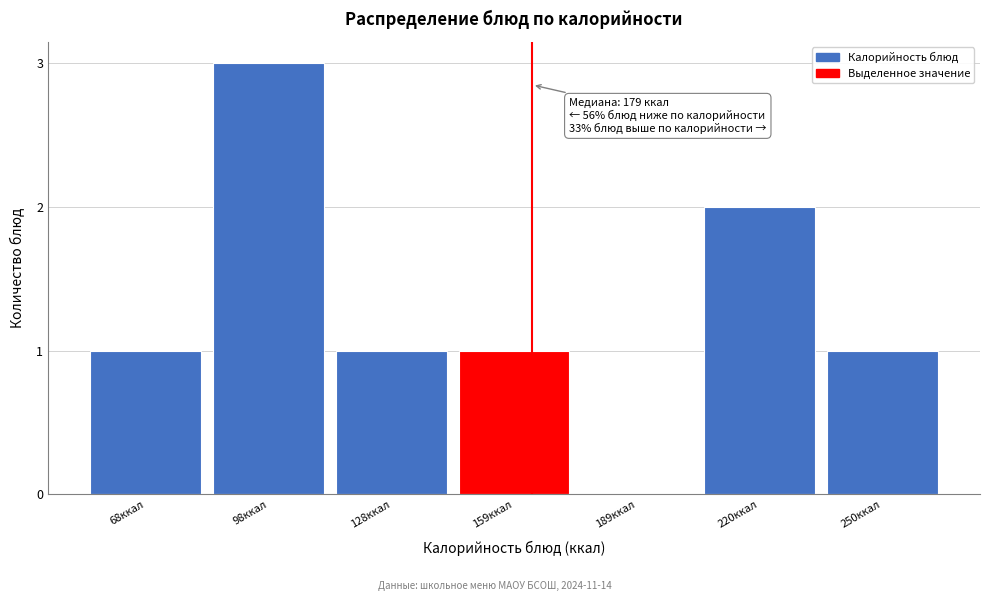

Reading left to right, extract all data points from this chart.

68ккал=1	98ккал=3	128ккал=1	159ккал=1	189ккал=0	220ккал=2	250ккал=1